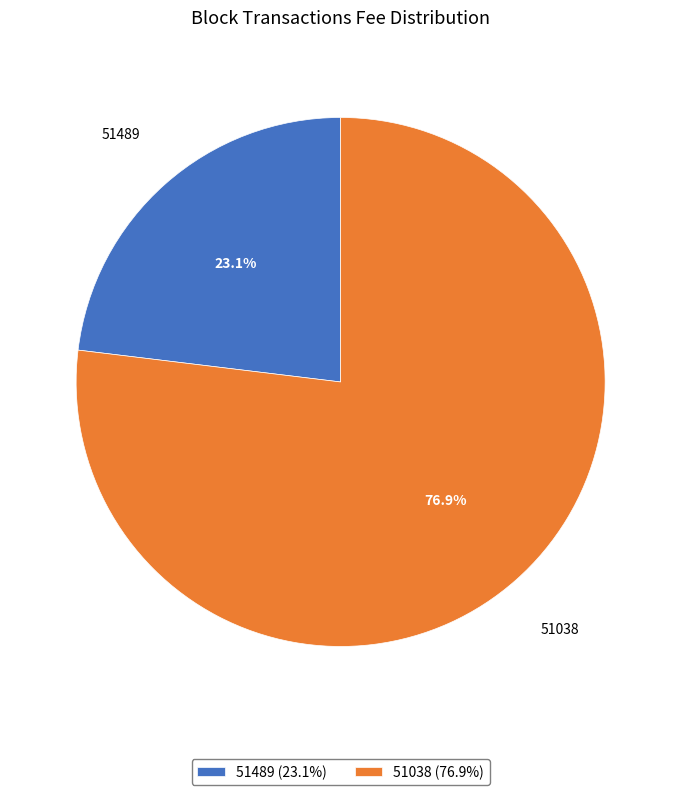

What is the majority slice?

51038